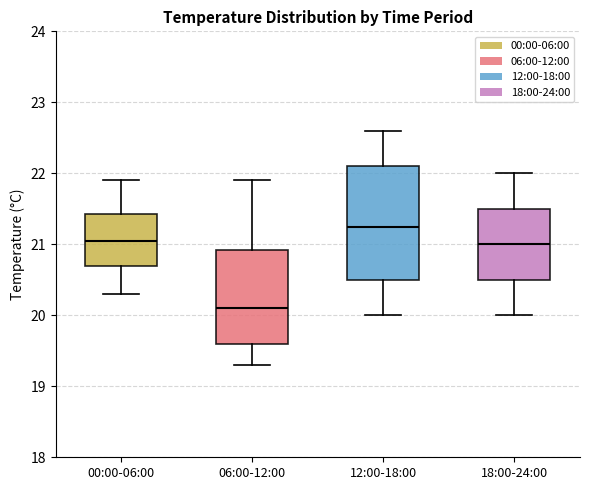

Reading left to right, read every box against the y-axis: the position of its median line, the range the box covers, and the ends of its whiskers. The values are not printed on the chart, so give them approximately, as read against the axis.

00:00-06:00: median 21.1, box 20.7 to 21.4, whiskers 20.3 to 21.9
06:00-12:00: median 20.1, box 19.6 to 20.9, whiskers 19.3 to 21.9
12:00-18:00: median 21.3, box 20.5 to 22.1, whiskers 20.0 to 22.6
18:00-24:00: median 21.0, box 20.5 to 21.5, whiskers 20.0 to 22.0